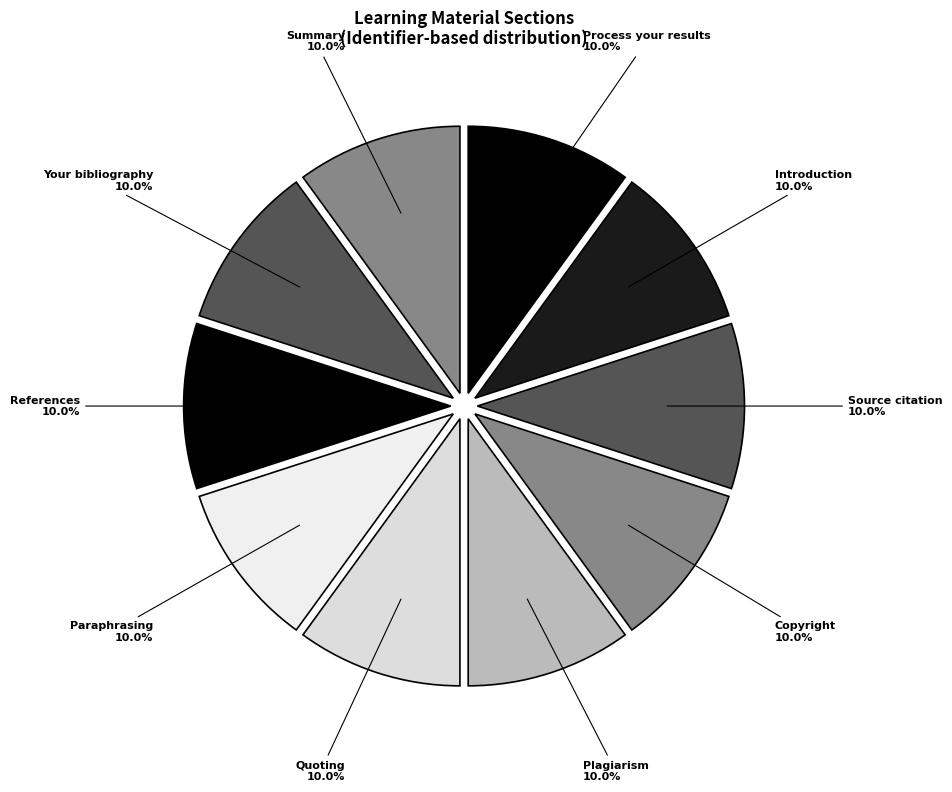

How many segments does this pie chart have?

10